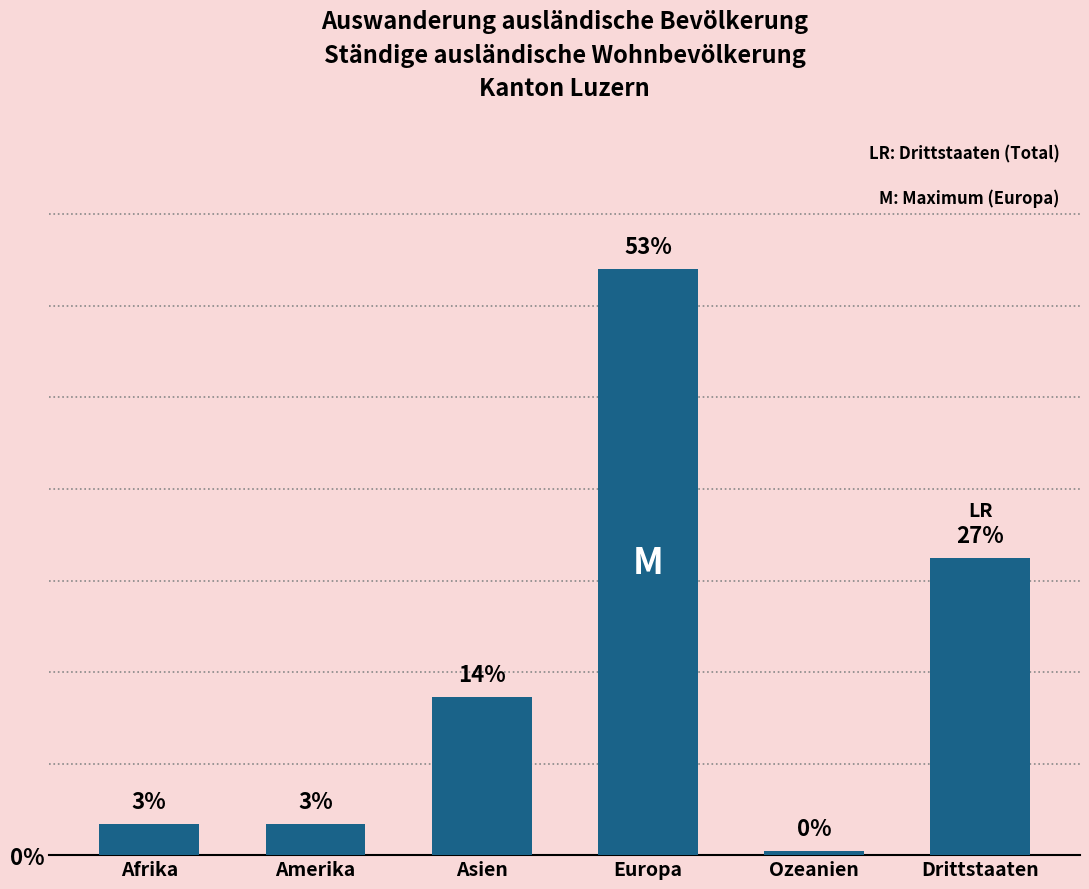

How many bars are there in total?

6